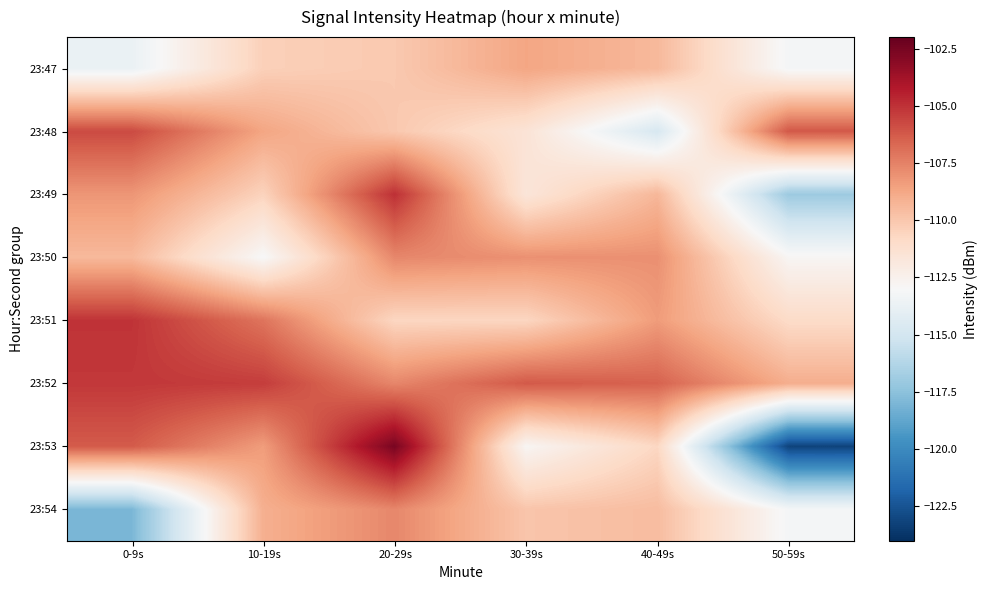

Reading left to right, list all the values displayed in this chart.

23:47: 0-9s=-113.7	10-19s=-110.4	20-29s=-110.1	30-39s=-108.7	40-49s=-109.4	50-59s=-113.2
23:48: 0-9s=-105.8	10-19s=-108.7	20-29s=-110.1	30-39s=-111.5	40-49s=-114.8	50-59s=-106.2
23:49: 0-9s=-108.2	10-19s=-110.5	20-29s=-105.0	30-39s=-111.6	40-49s=-109.4	50-59s=-117.0
23:50: 0-9s=-109.4	10-19s=-113.0	20-29s=-107.7	30-39s=-108.0	40-49s=-108.0	50-59s=-112.8
23:51: 0-9s=-105.1	10-19s=-107.1	20-29s=-110.7	30-39s=-110.7	40-49s=-108.4	50-59s=-110.9
23:52: 0-9s=-105.2	10-19s=-105.4	20-29s=-107.7	30-39s=-106.2	40-49s=-106.5	50-59s=-109.0
23:53: 0-9s=-106.3	10-19s=-108.4	20-29s=-102.6	30-39s=-112.8	40-49s=-110.7	50-59s=-123.2
23:54: 0-9s=-118.0	10-19s=-109.1	20-29s=-107.7	30-39s=-109.9	40-49s=-109.6	50-59s=-113.2